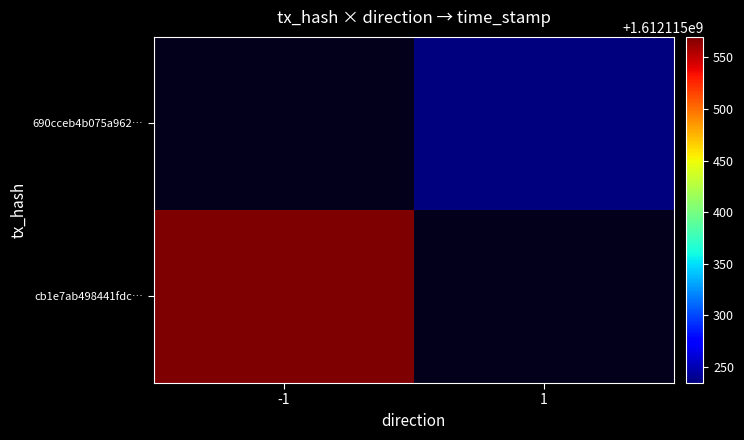

Between time_stamp and direction, which is larger?

time_stamp